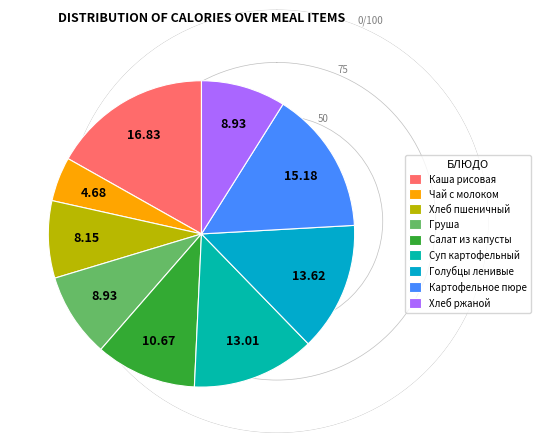

Is there a majority slice in this chart?

No